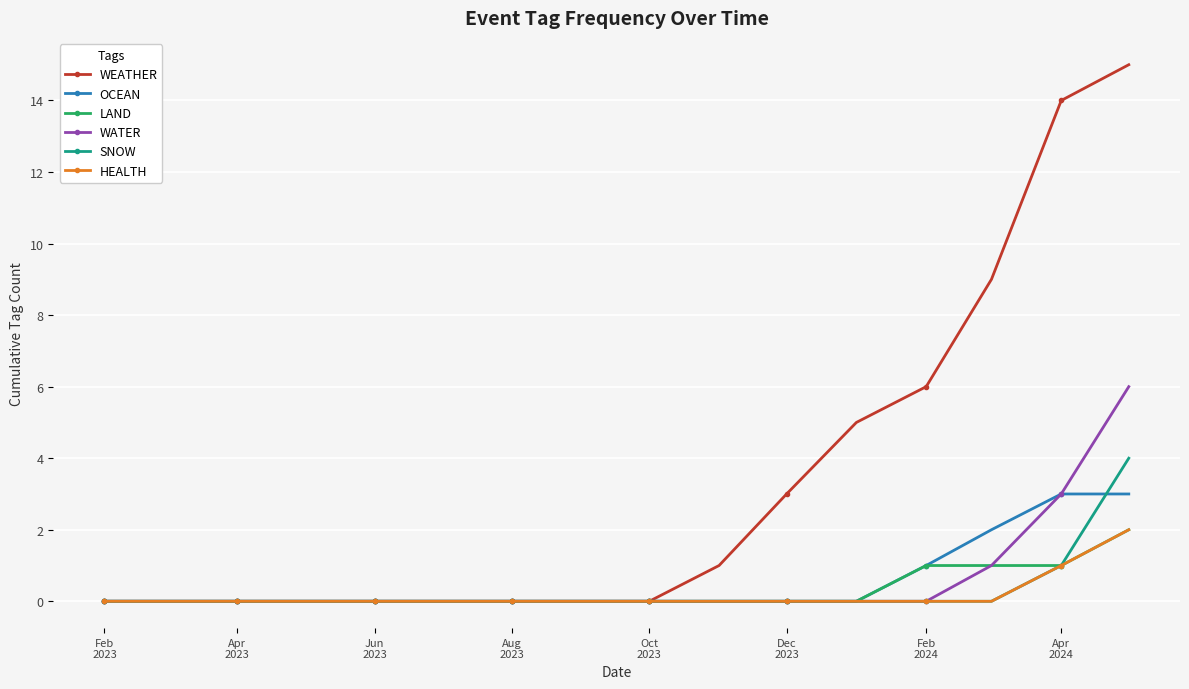

Which series has the widest spread of values?

WEATHER